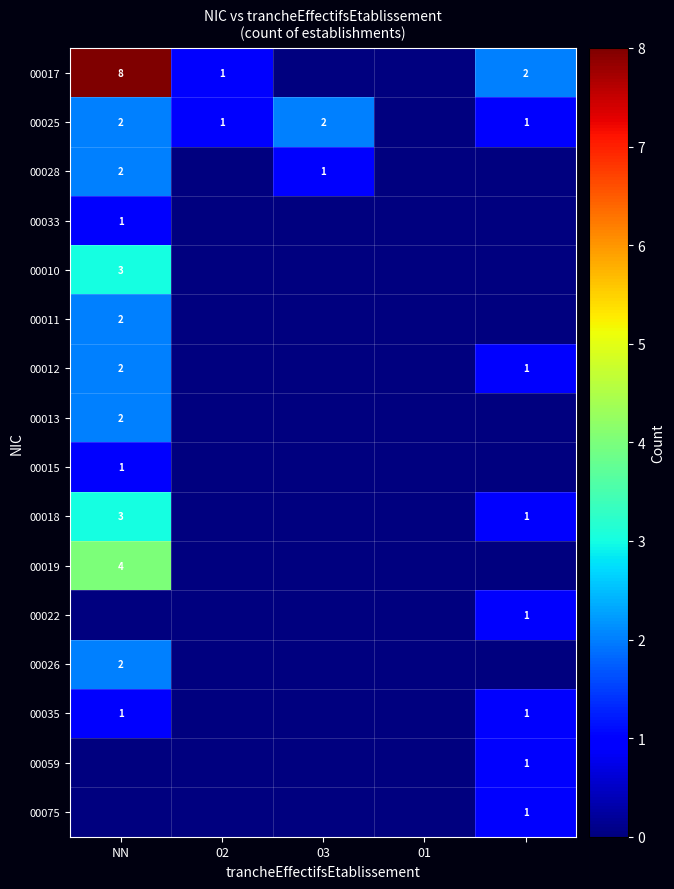

Between NN and 02, which is larger?

NN